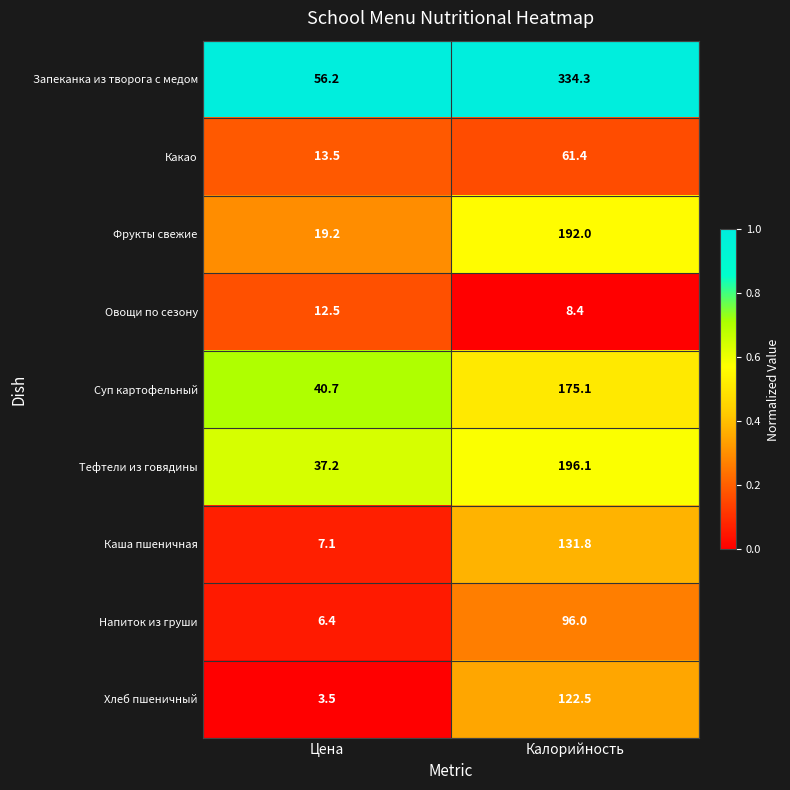

Reading right to left, list all the values displayed in this chart.

Запеканка из творога с медом: 334.3	56.2
Какао: 61.4	13.5
Фрукты свежие: 192.0	19.2
Овощи по сезону: 8.4	12.5
Суп картофельный: 175.1	40.7
Тефтели из говядины: 196.1	37.2
Каша пшеничная: 131.8	7.1
Напиток из груши: 96.0	6.4
Хлеб пшеничный: 122.5	3.5